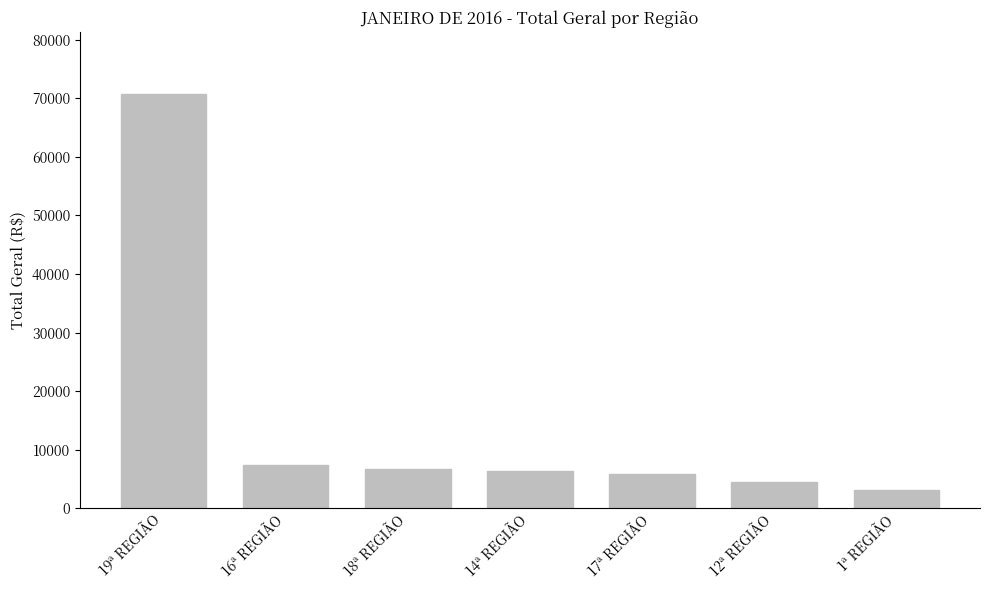

Count the number of data series in this chart.

1